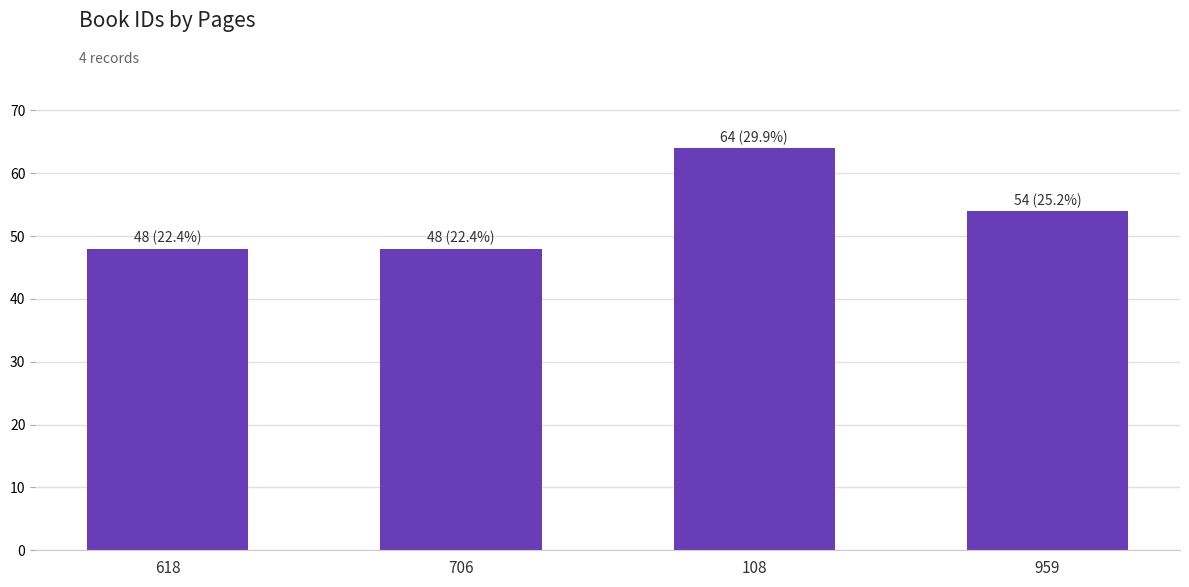

What position from the left is 706?

2